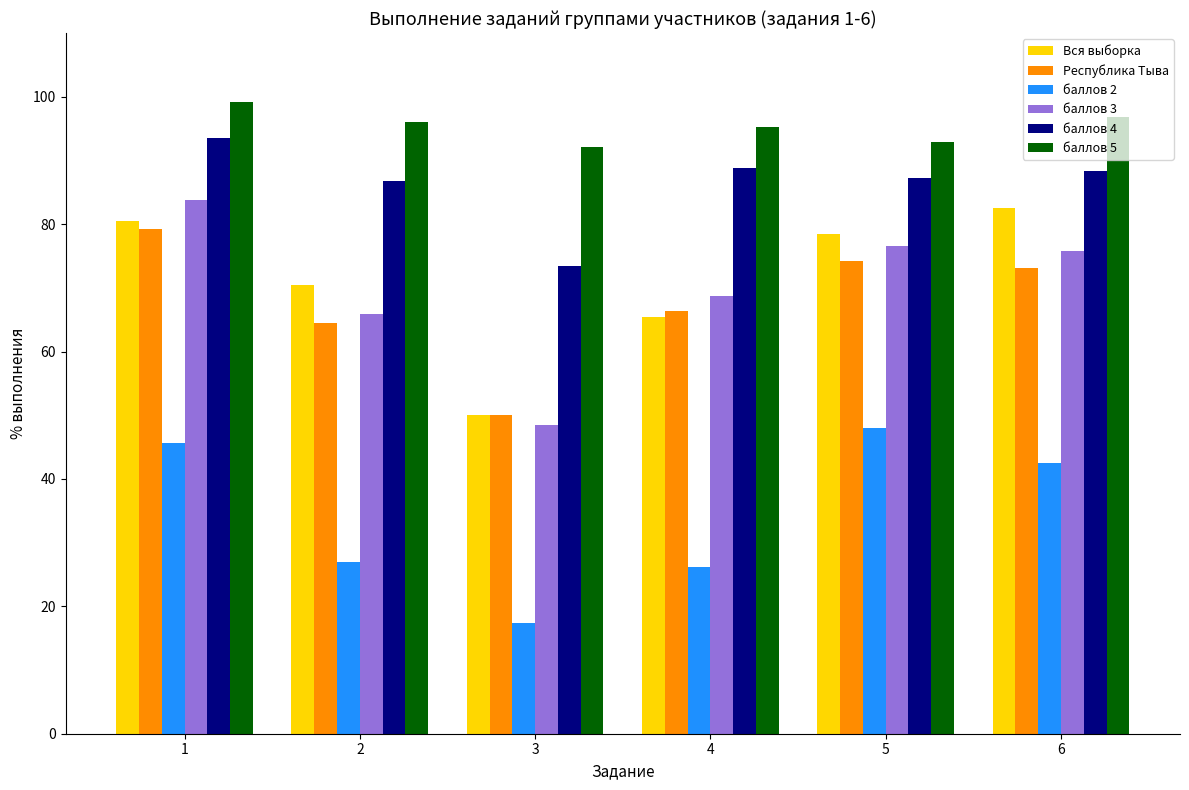

The баллов 2 series shows 36.0 at 4. True or false?

False